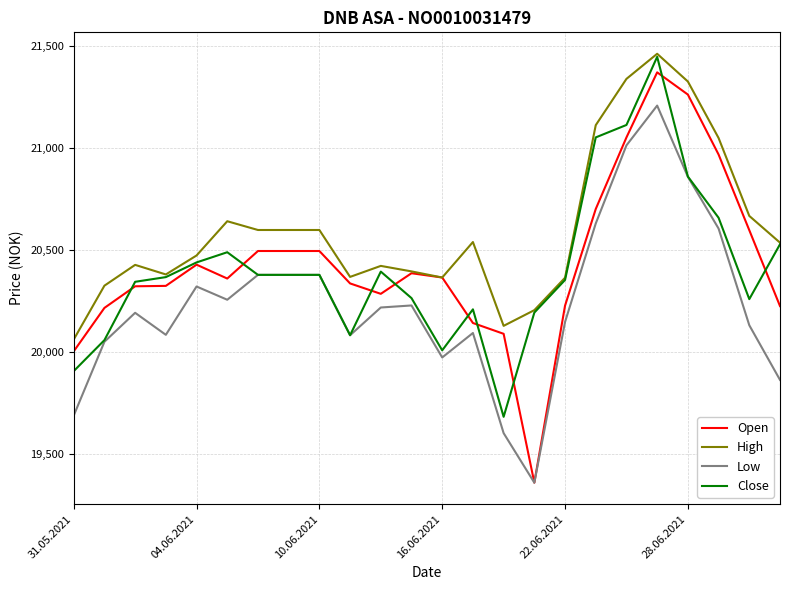

Which series has the largest total across all categories?

High